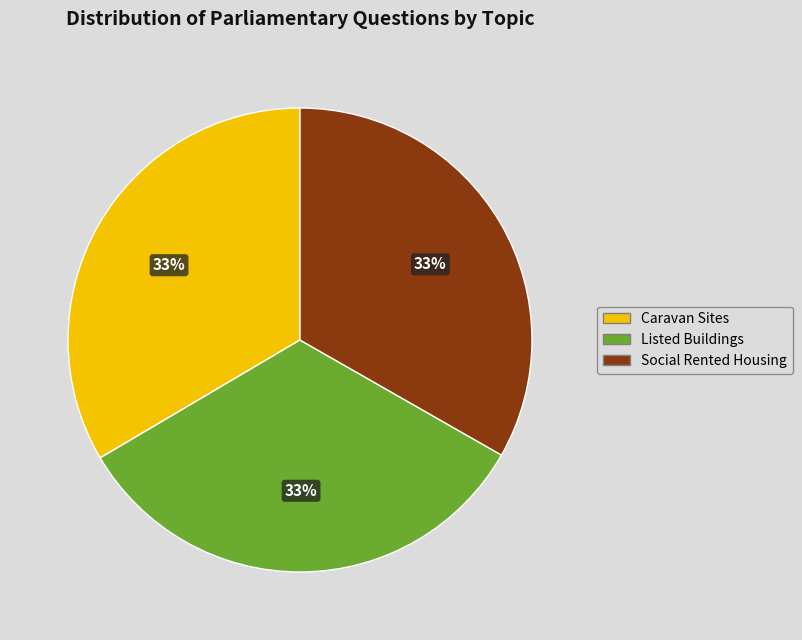

Is there a majority slice in this chart?

No